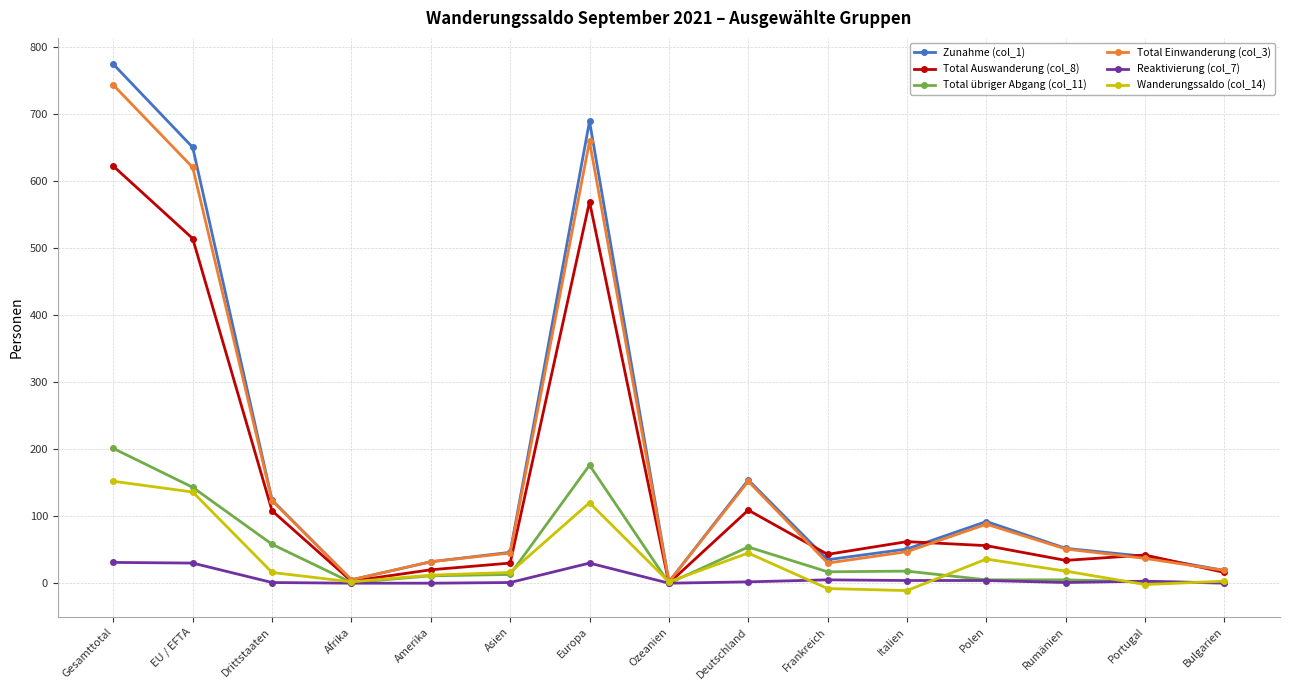

What is the difference between the maximum and minimum values in the Total Einwanderung (col_3) series?

741